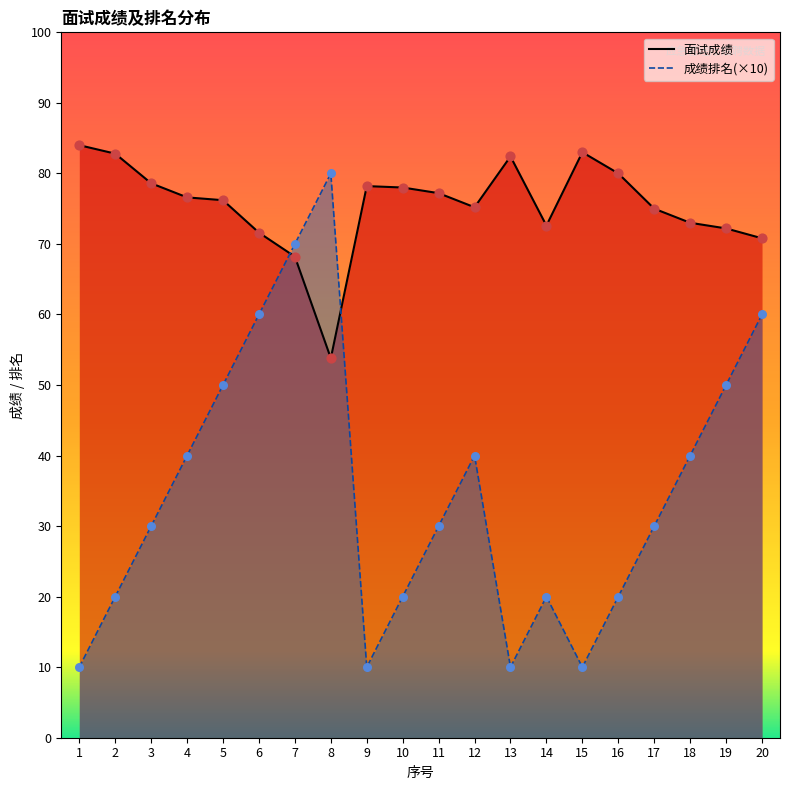

Which series contains the lowest Y value?

成绩排名_line